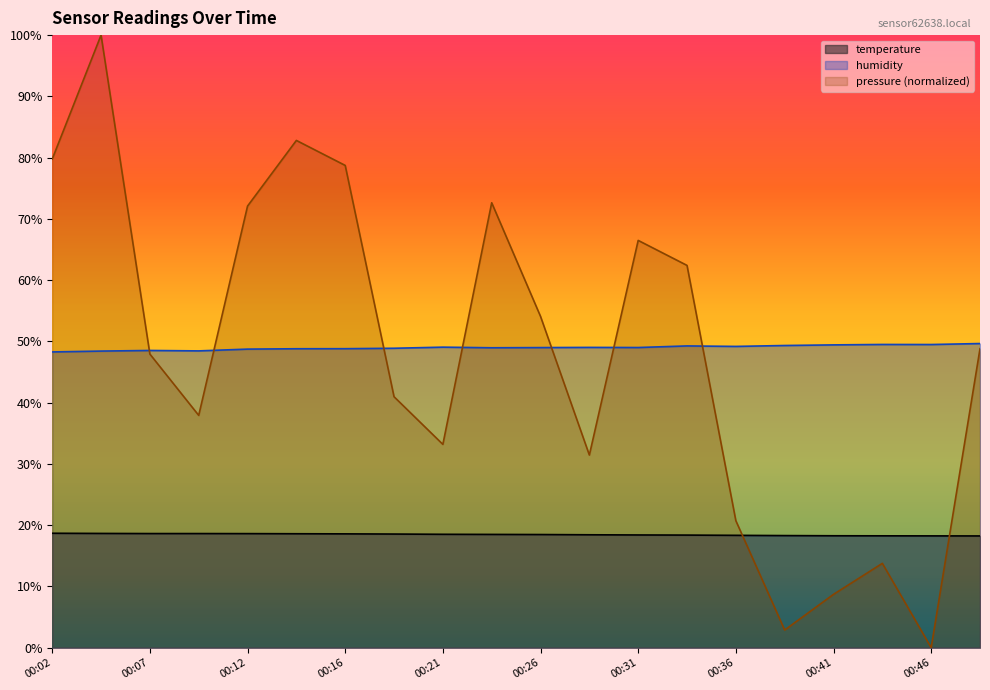

The pressure_norm series shows 55.9 at 00:28. True or false?

False